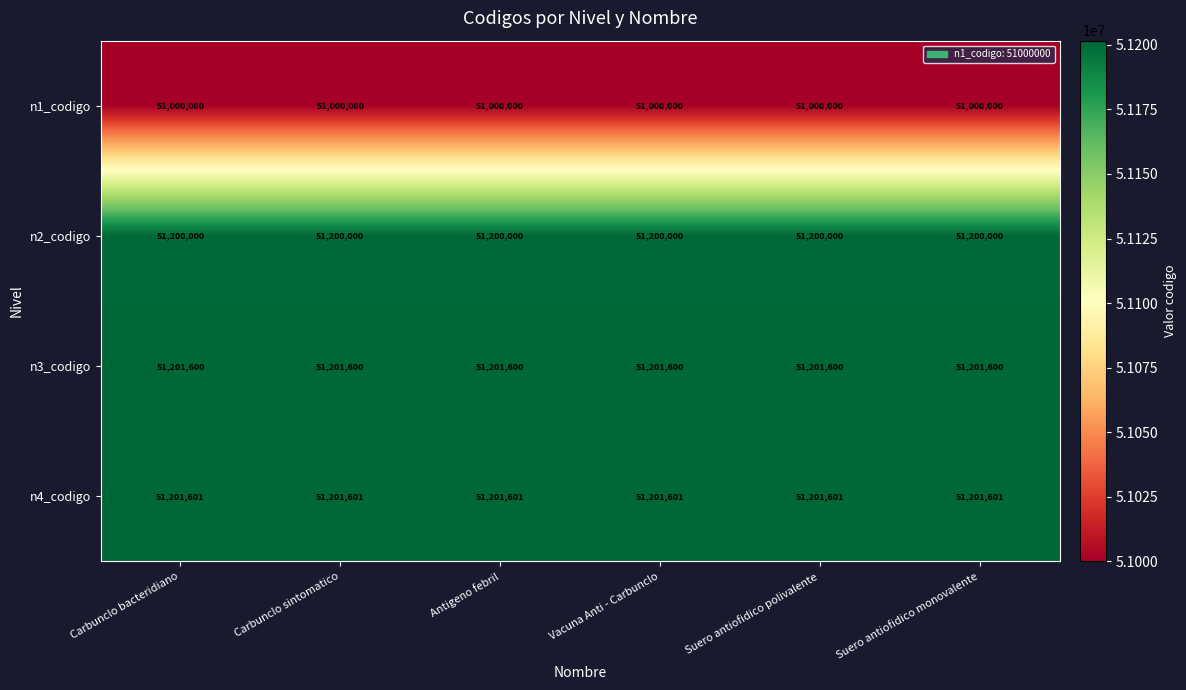

List the series in order of their peak value, highest first.

n4_codigo, n3_codigo, n2_codigo, n1_codigo